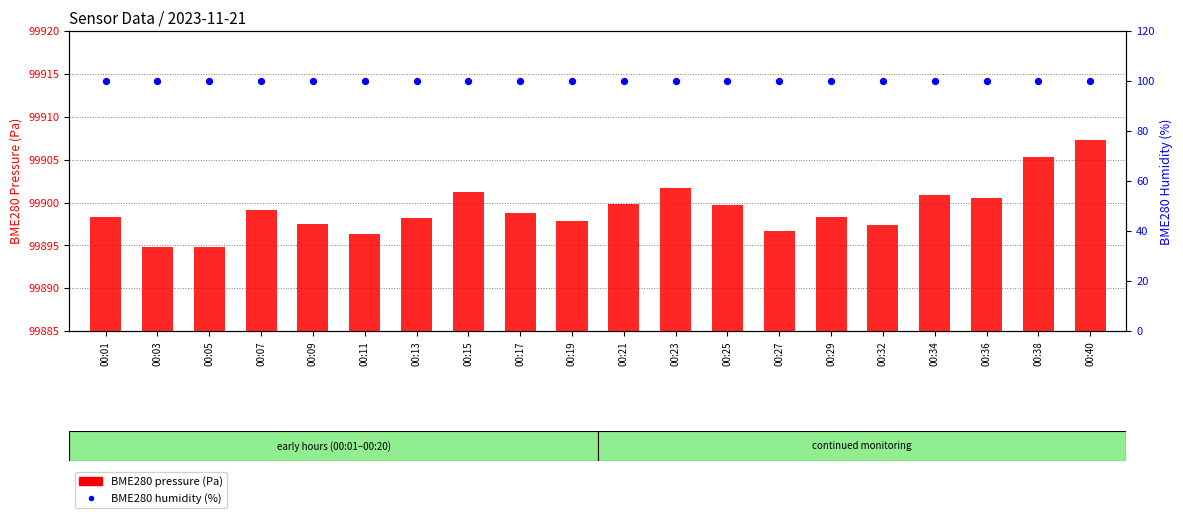

Which series contains the highest Y value?

BME280 pressure